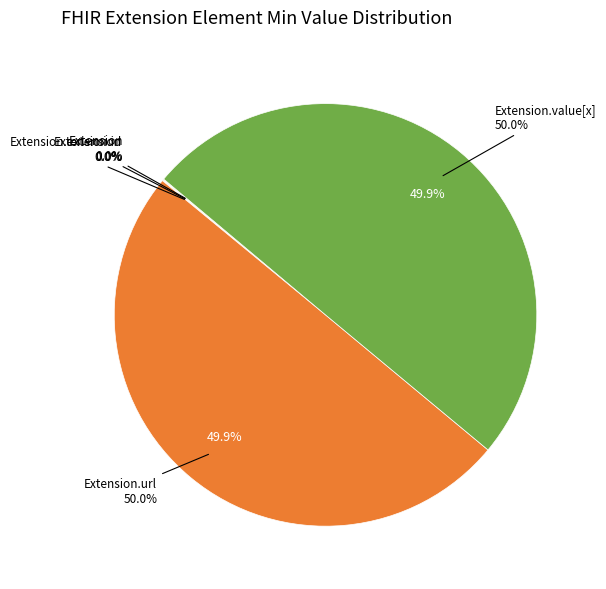

Which category has the biggest portion of the pie?

Extension.url